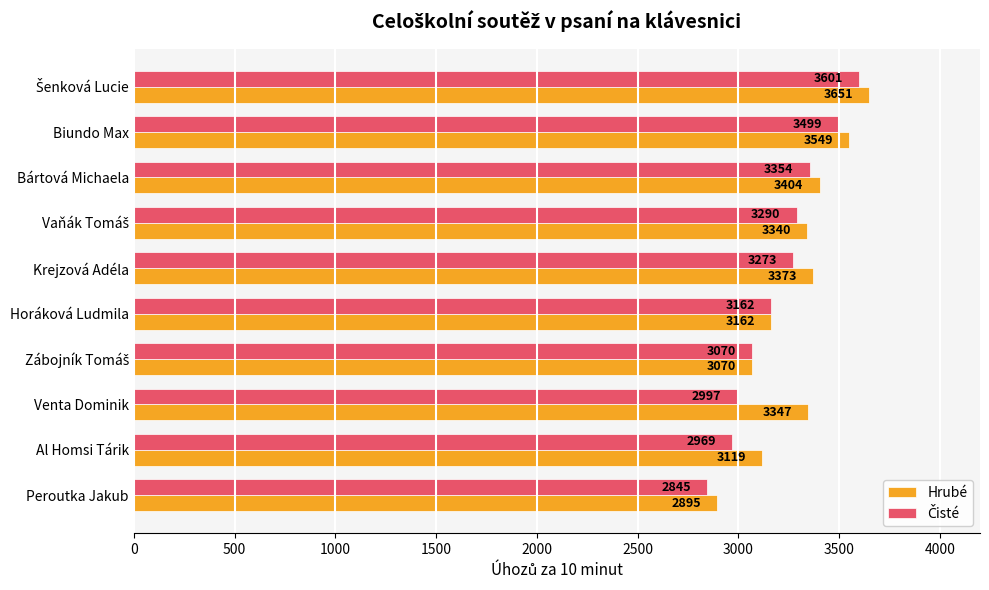

What is the highest value of the Hrubé series?

3651